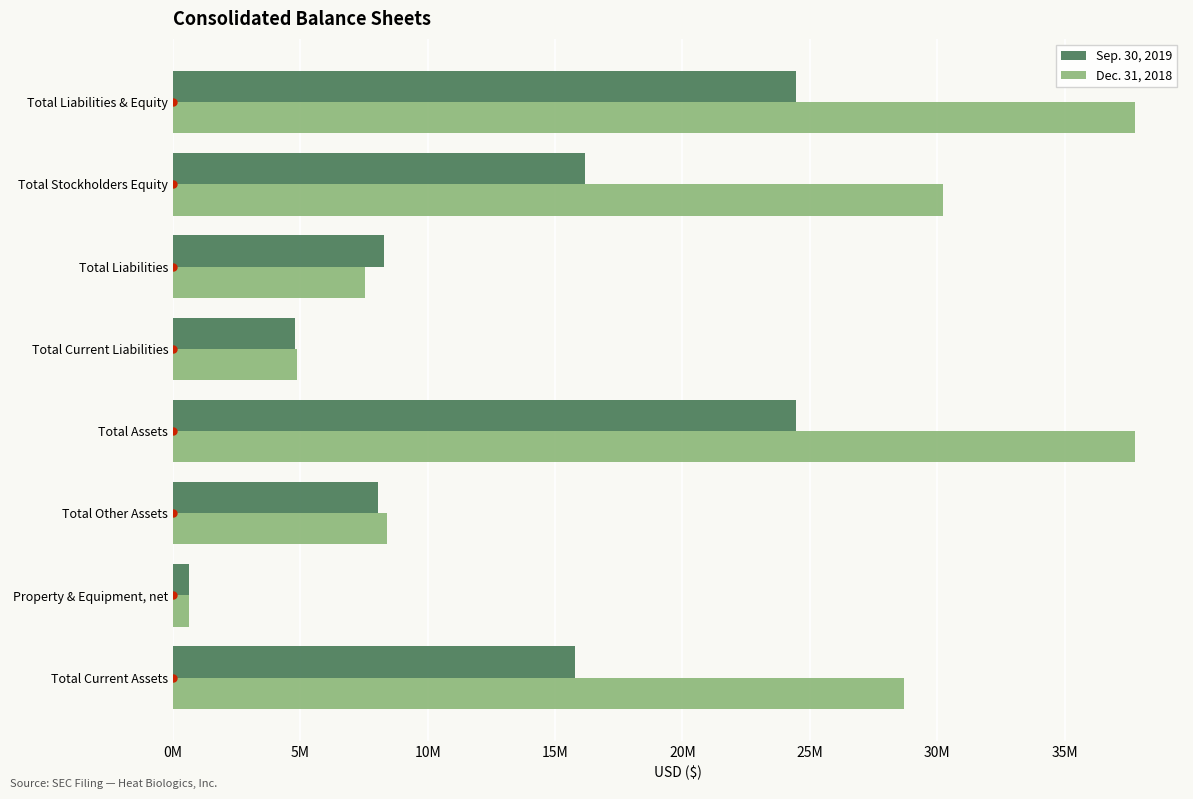

At how many categories does at least one series exceed 32415109?

2